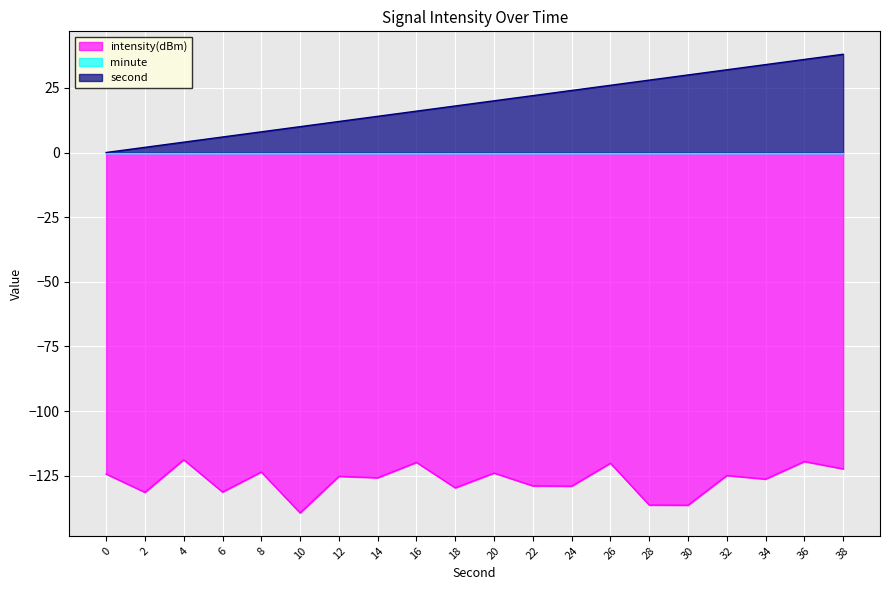

How many data points in intensity(dBm) are above -125?

9